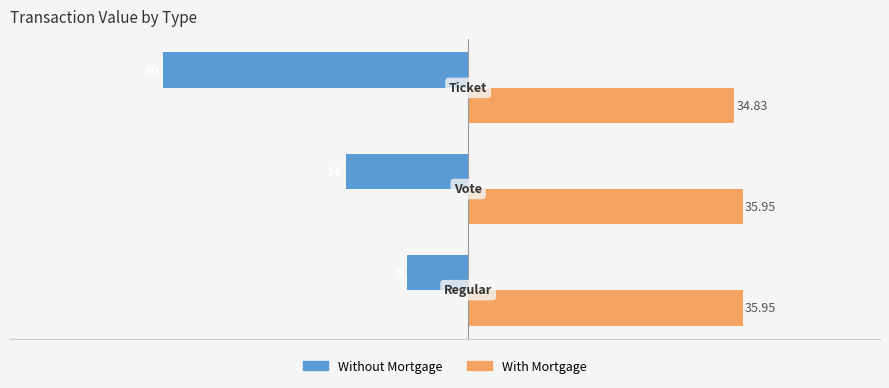

What is the sum of all Without Mortgage values?

-64.0